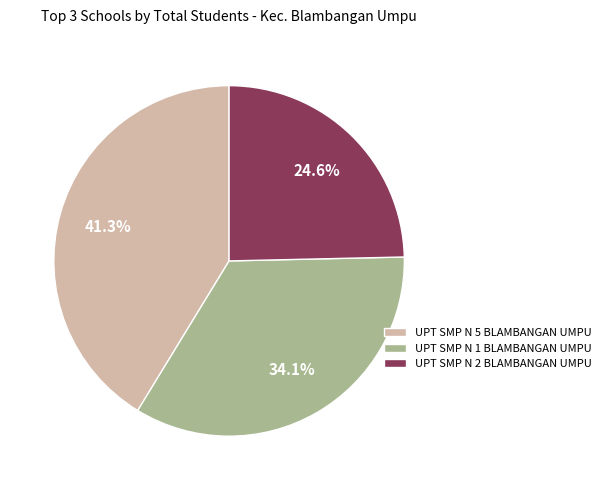

Approximately how many times larger is the value at UPT SMP N 2 BLAMBANGAN UMPU compared to UPT SMP N 1 BLAMBANGAN UMPU?

0.7